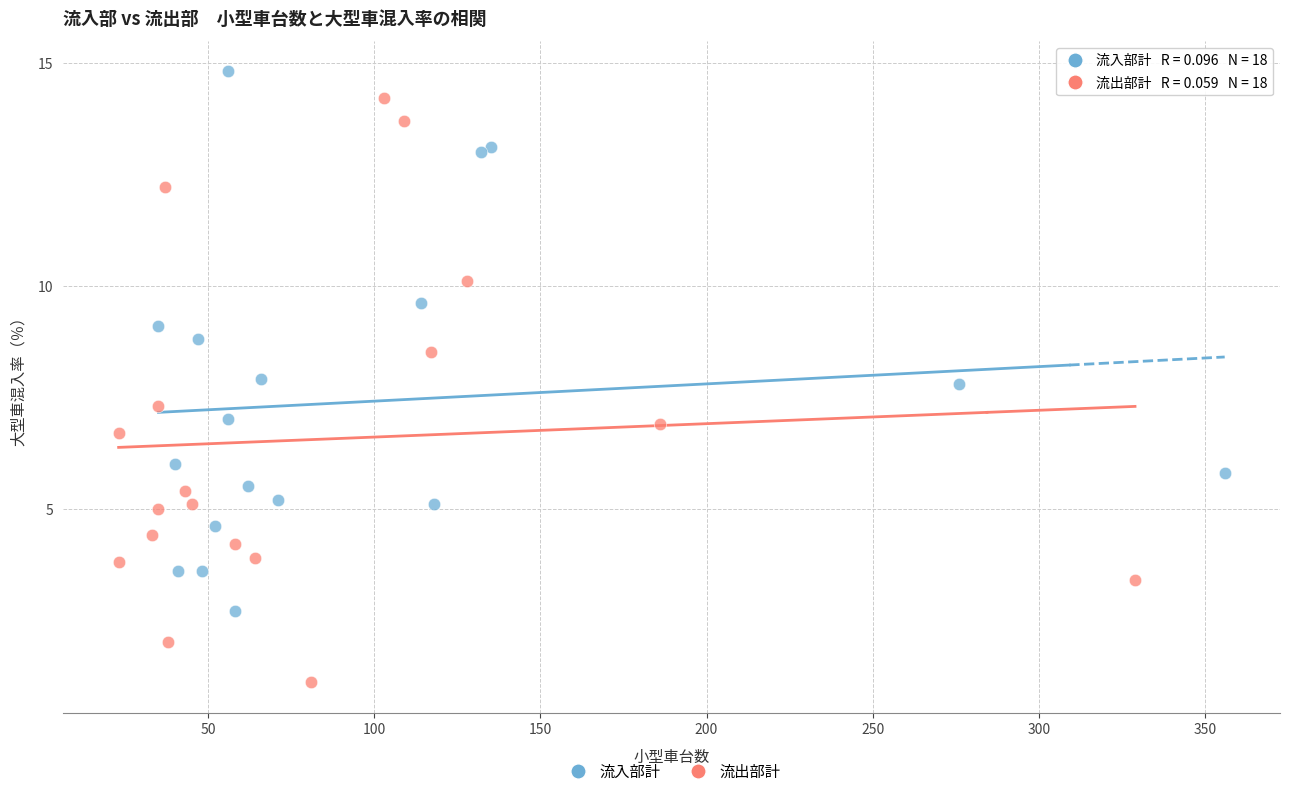

Which series reaches the minimum Y coordinate?

流出部計